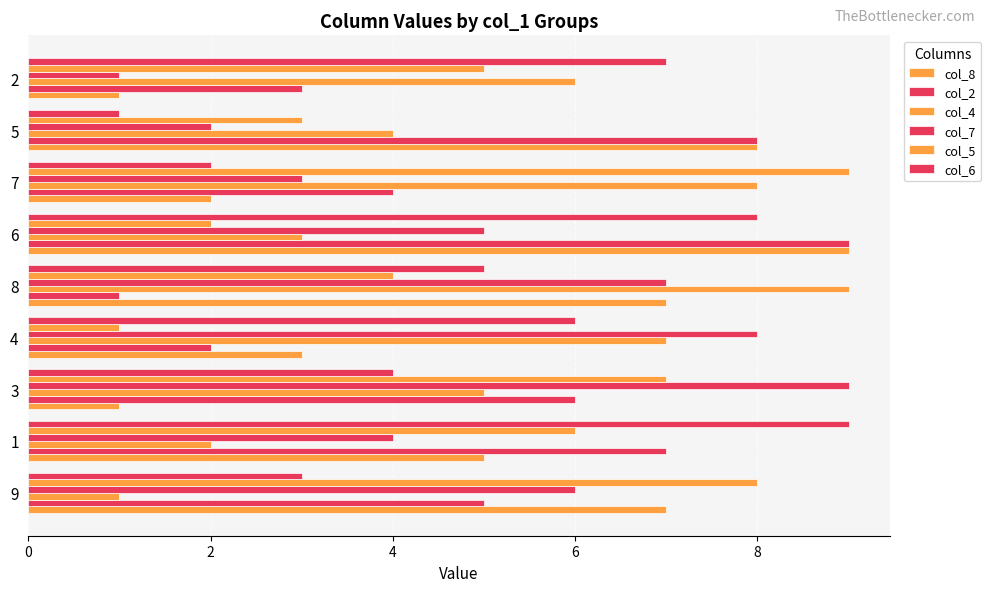

List the series in order of their peak value, lowest first.

col_8, col_2, col_4, col_7, col_5, col_6